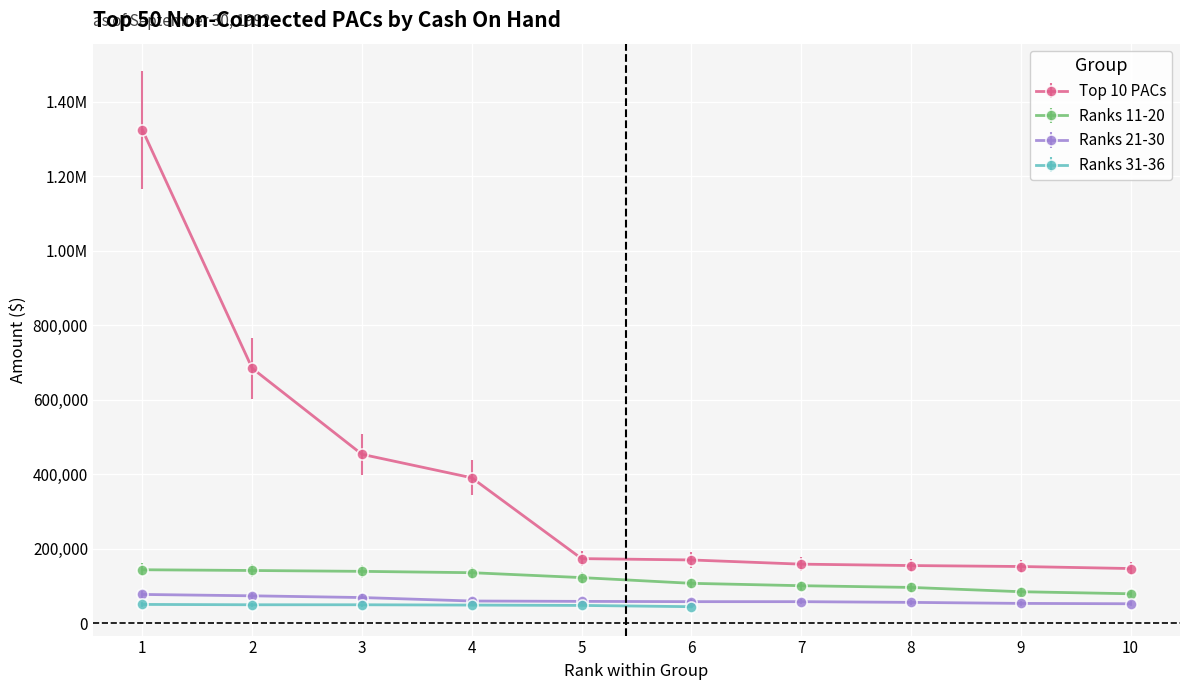

At which label is Top 10 PACs closest to 735799?

2